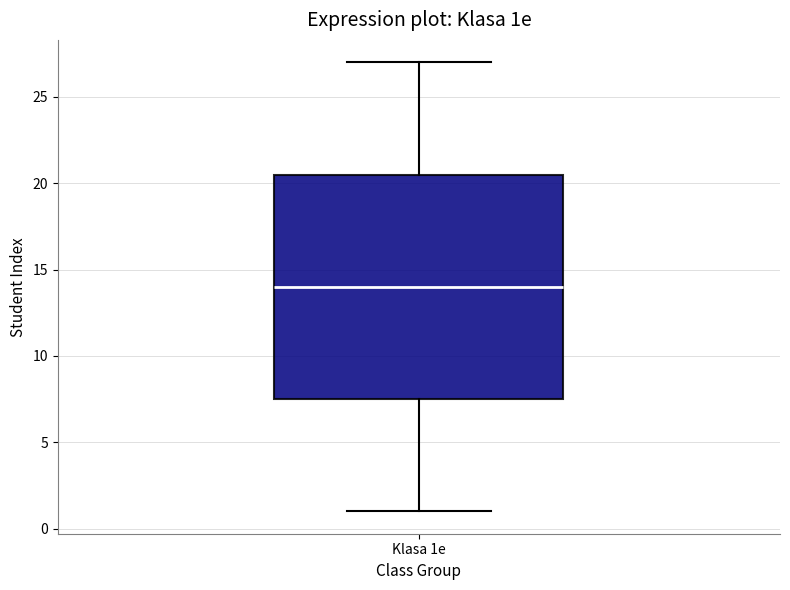

Where is the upper edge of the box for Klasa 1e on the y-axis? The values are not printed on the chart, so give them approximately, as read against the axis.

20.5